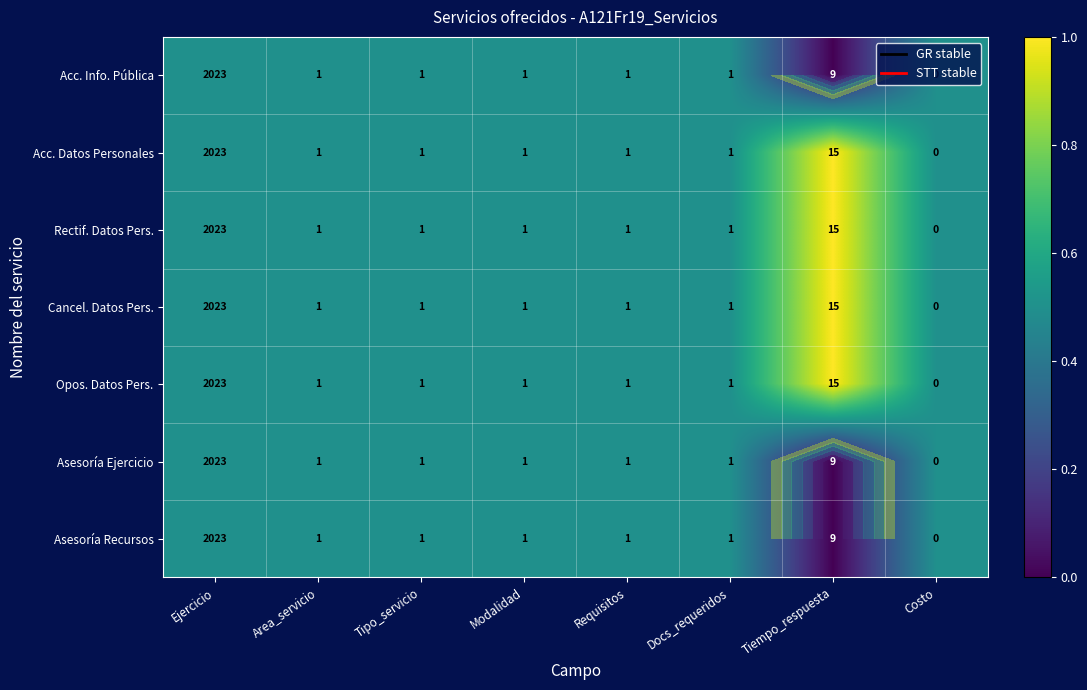

Rank the series by their maximum value, from lowest to highest.

Acc. Info. Pública, Asesoría Ejercicio, Asesoría Recursos, Acc. Datos Personales, Rectif. Datos Pers., Cancel. Datos Pers., Opos. Datos Pers.